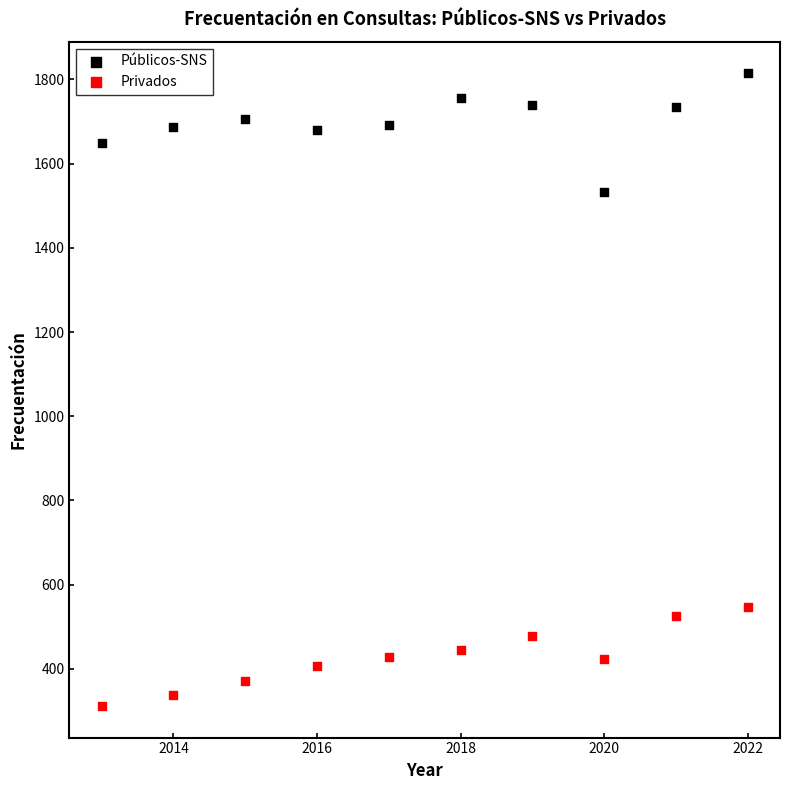

Which series reaches the minimum Y coordinate?

Privados